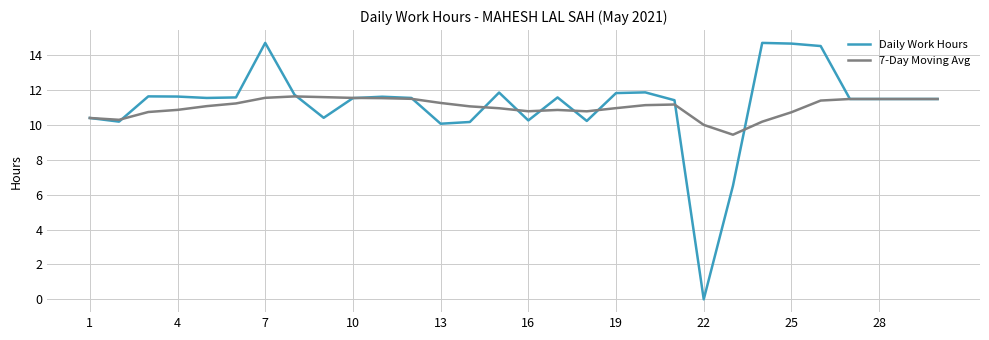

What is the maximum value shown in the chart?

14.7